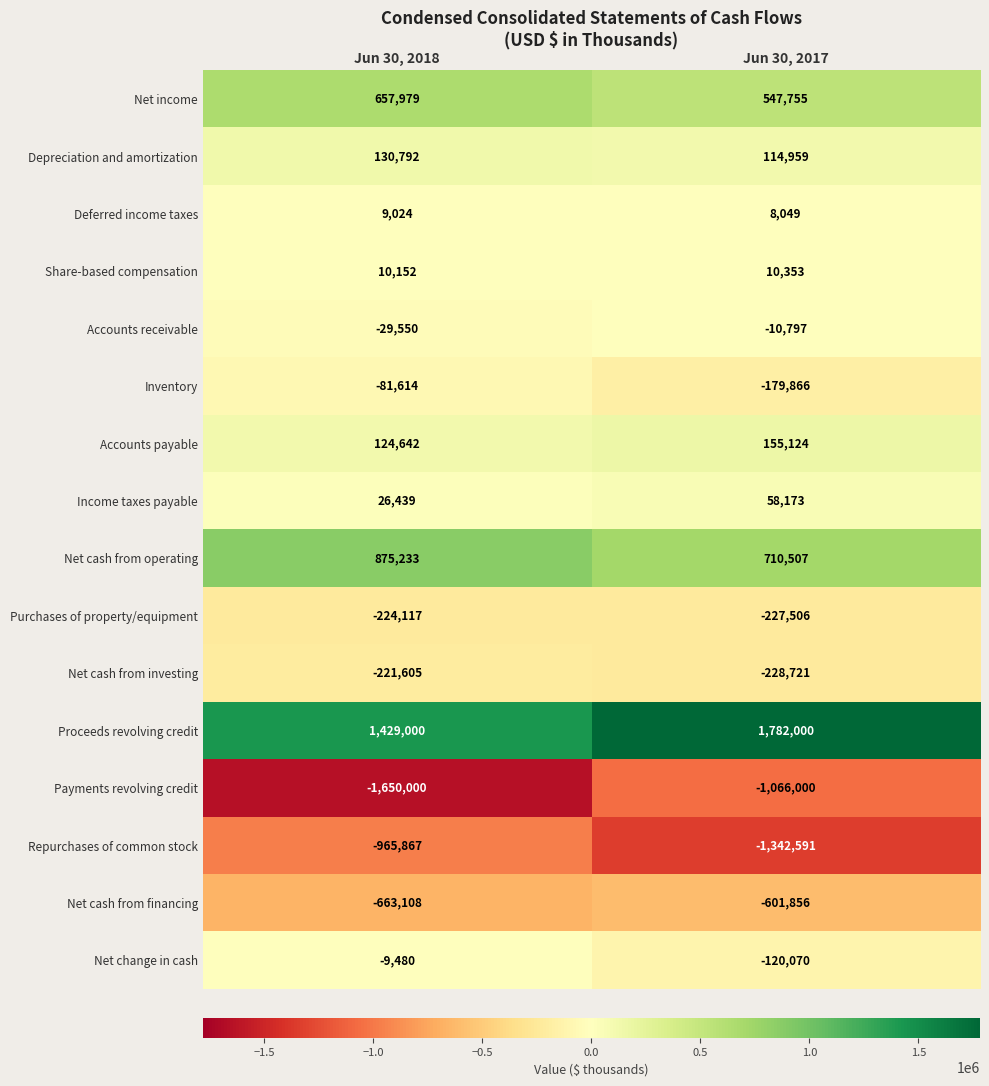

What is the difference between the Depreciation and amortization values at Jun 30, 2017 and Jun 30, 2018?

15833